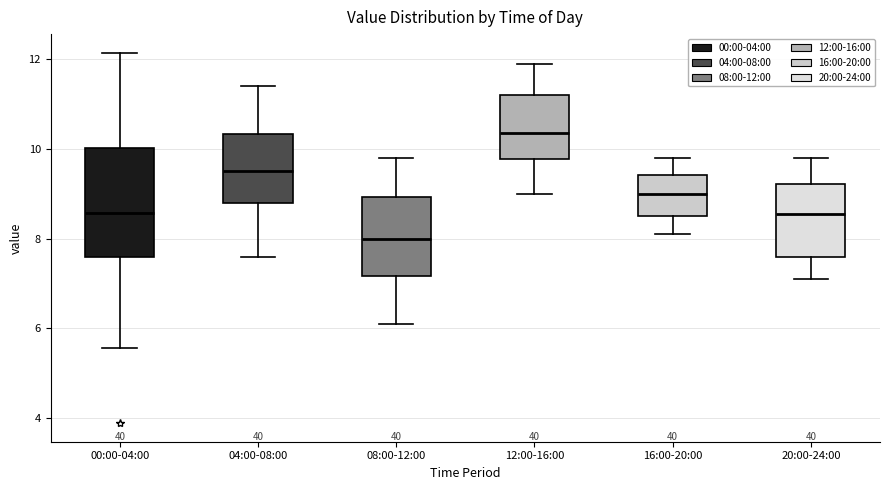

Comparing the boxes themselves (not the whiskers), which one is the tallest?

00:00-04:00